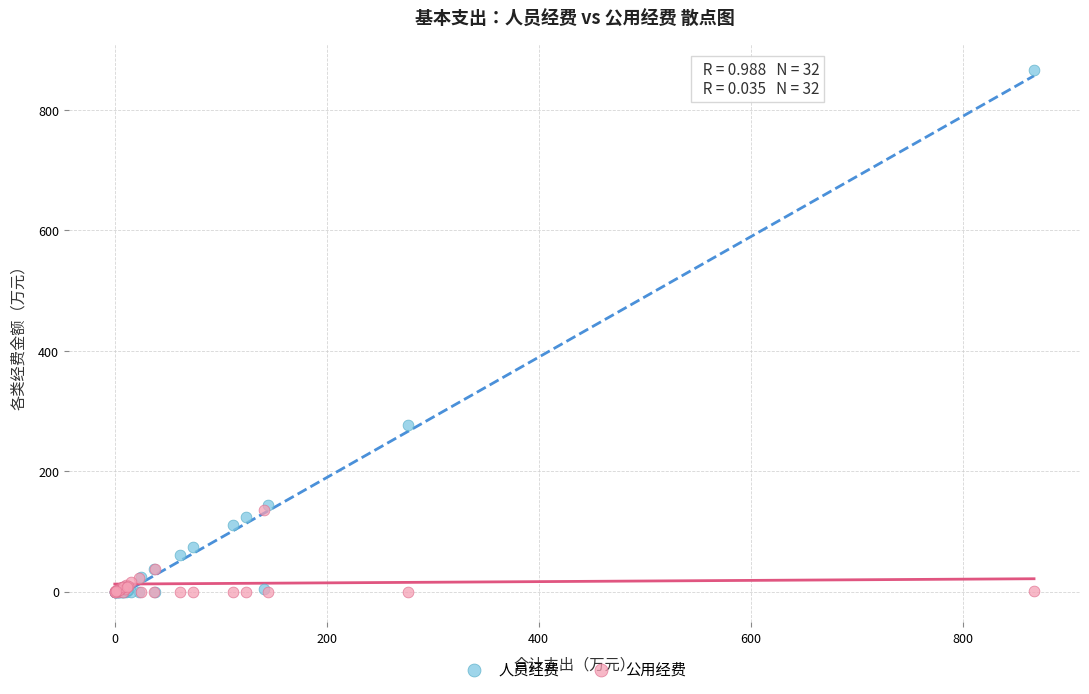

In the 人员经费 series, what Y value is closest to 433?

276.8